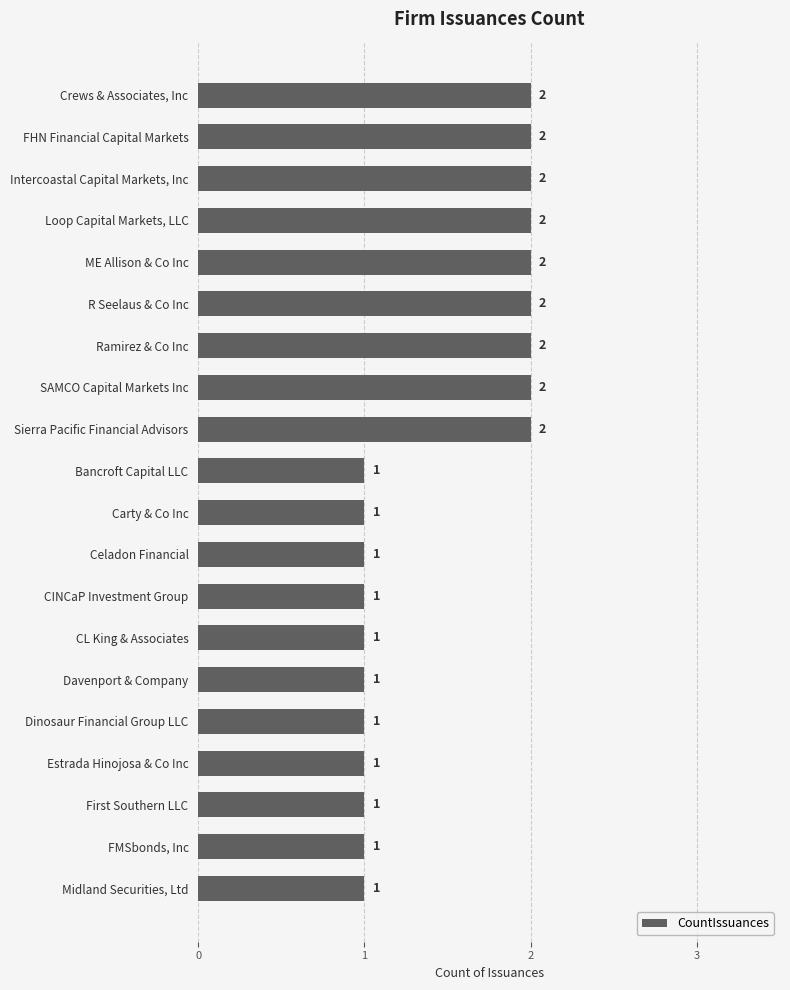

How many values are between 1 and 2?

20